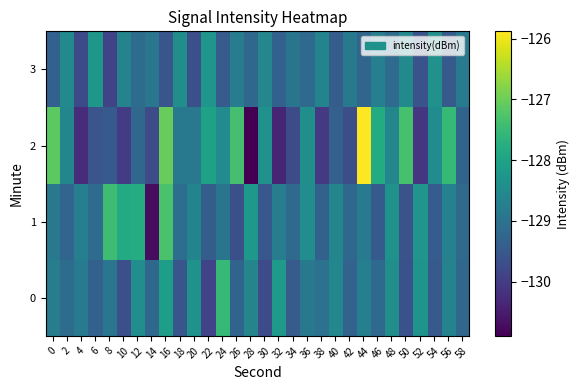

Rank the series at 18 from highest to lowest value.

3, 2, 1, 0